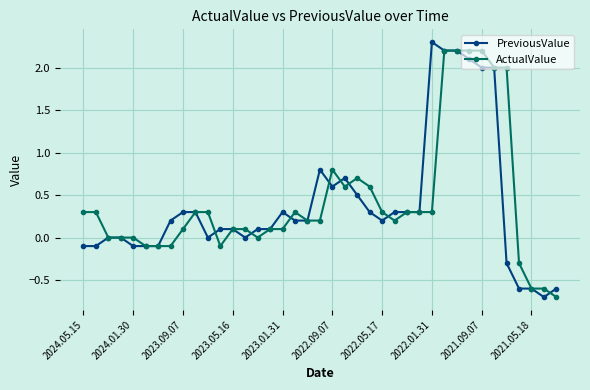

How many lines are shown in the chart?

2